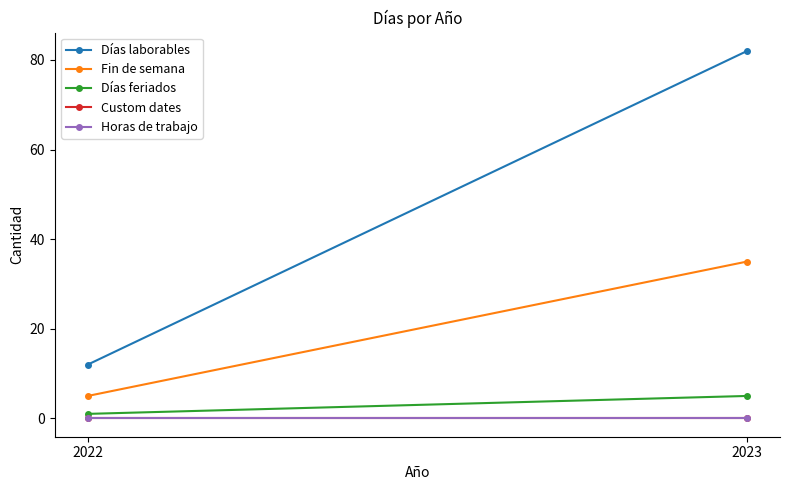

Reading left to right, what are all the values shown in this chart?

Días laborables: 2022=12	2023=82
Fin de semana: 2022=5	2023=35
Días feriados: 2022=1	2023=5
Custom dates: 2022=0	2023=0
Horas de trabajo: 2022=0	2023=0